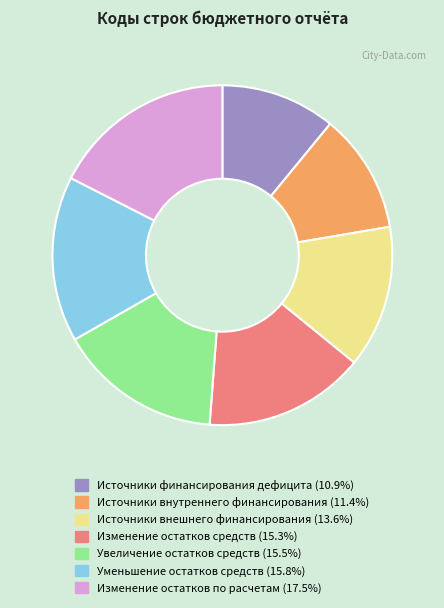

How many slices are in this pie chart?

7